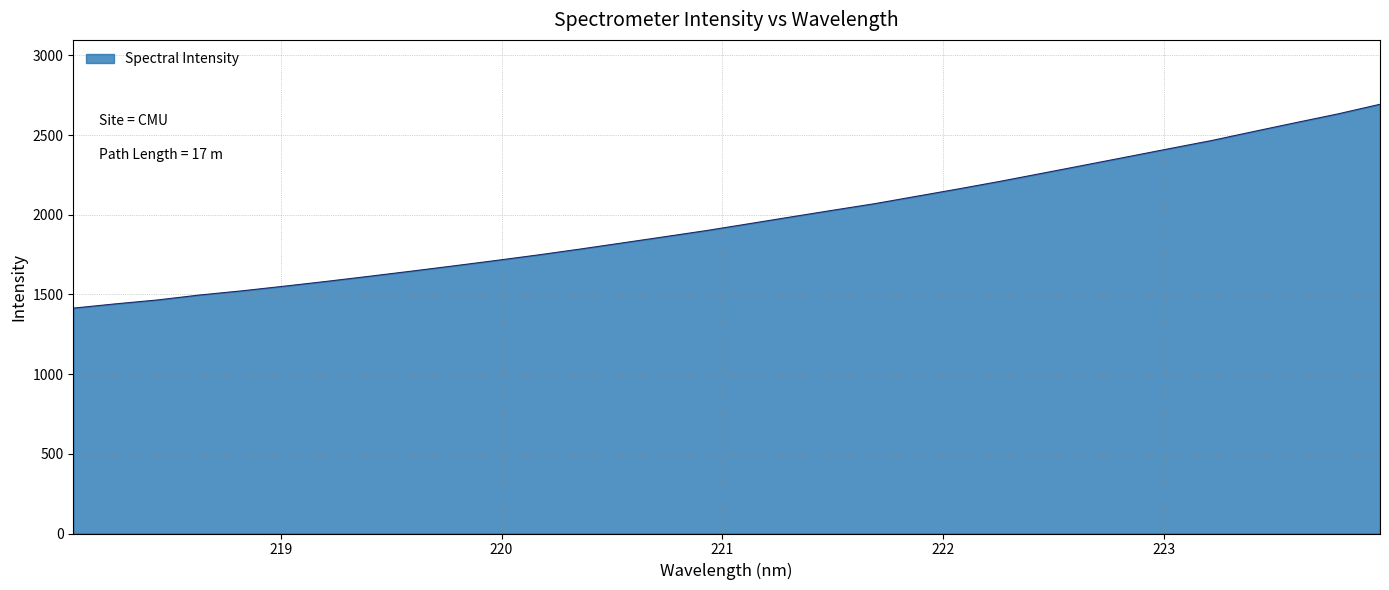

True or false: the data has more than 1 interior local peaks.

False